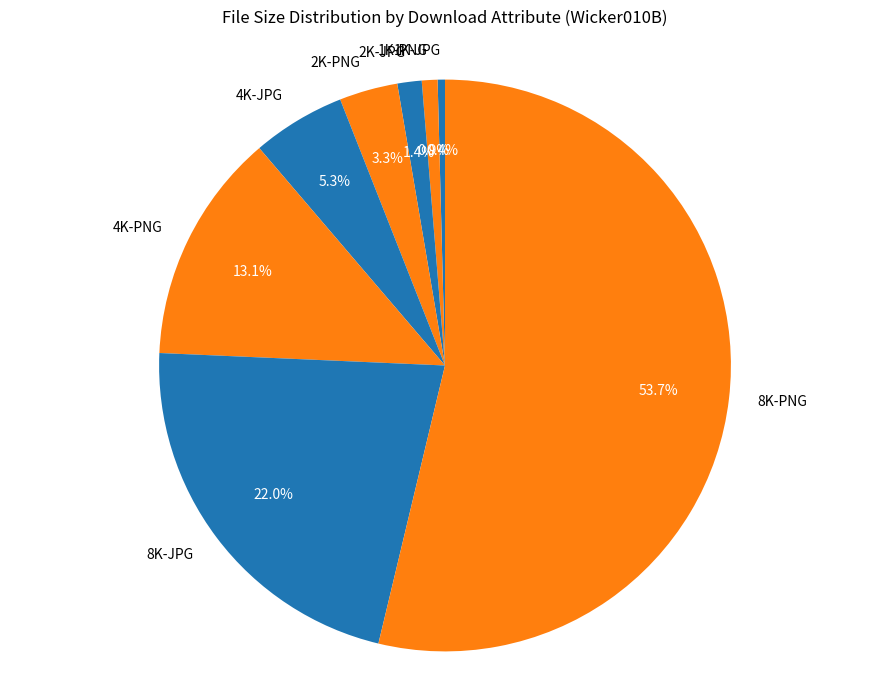

Is 8K-PNG the majority of the pie?

Yes